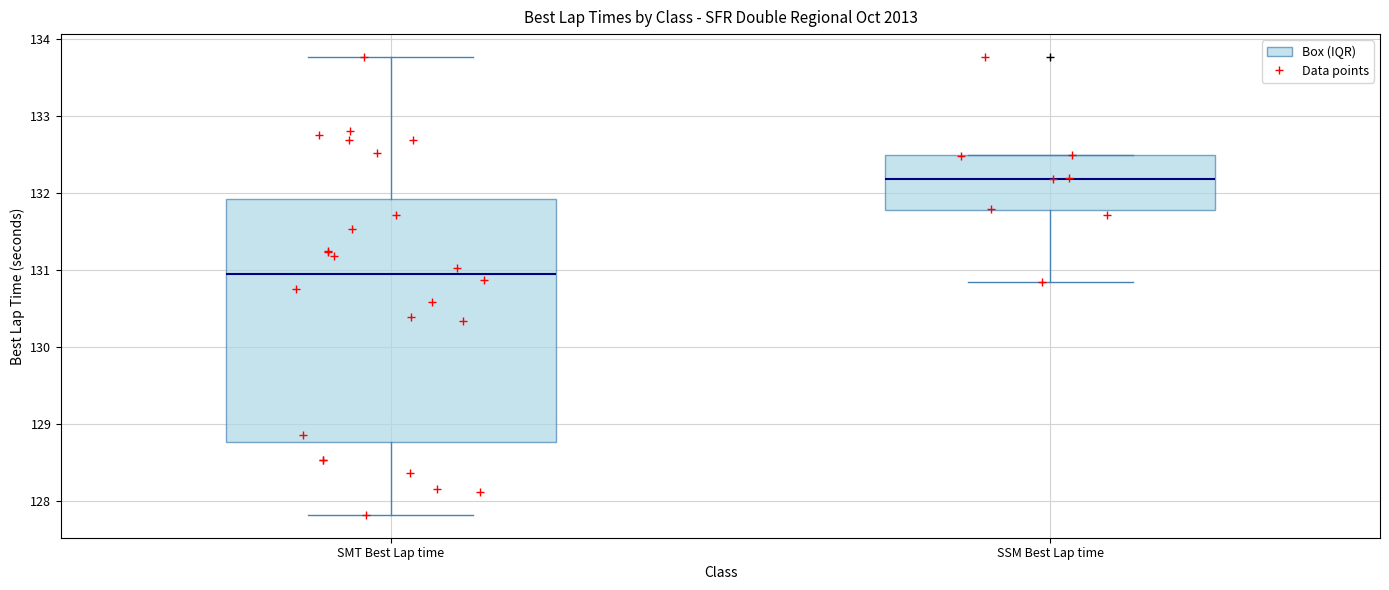

Where does the median line of the box for SMT Best Lap time sit on the y-axis? The values are not printed on the chart, so give them approximately, as read against the axis.

130.9